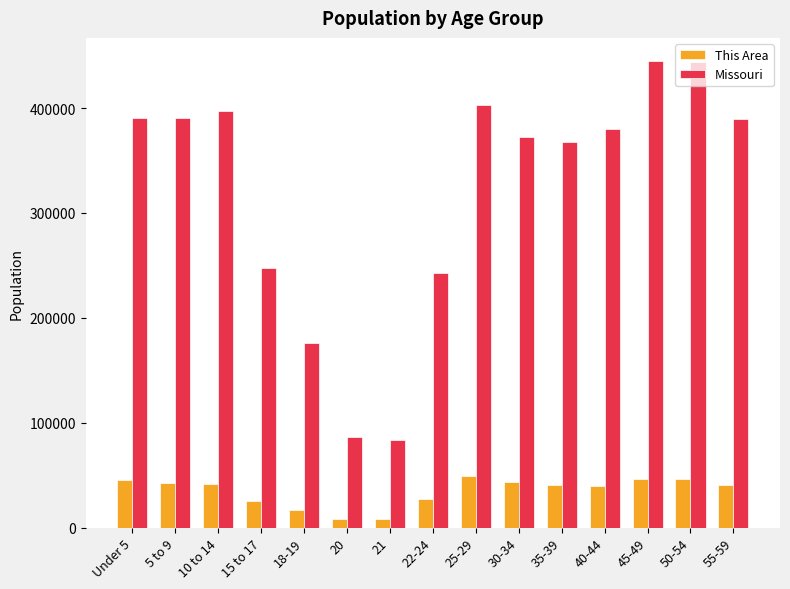

True or false: Missouri has a value of 390463 at 5 to 9.

True